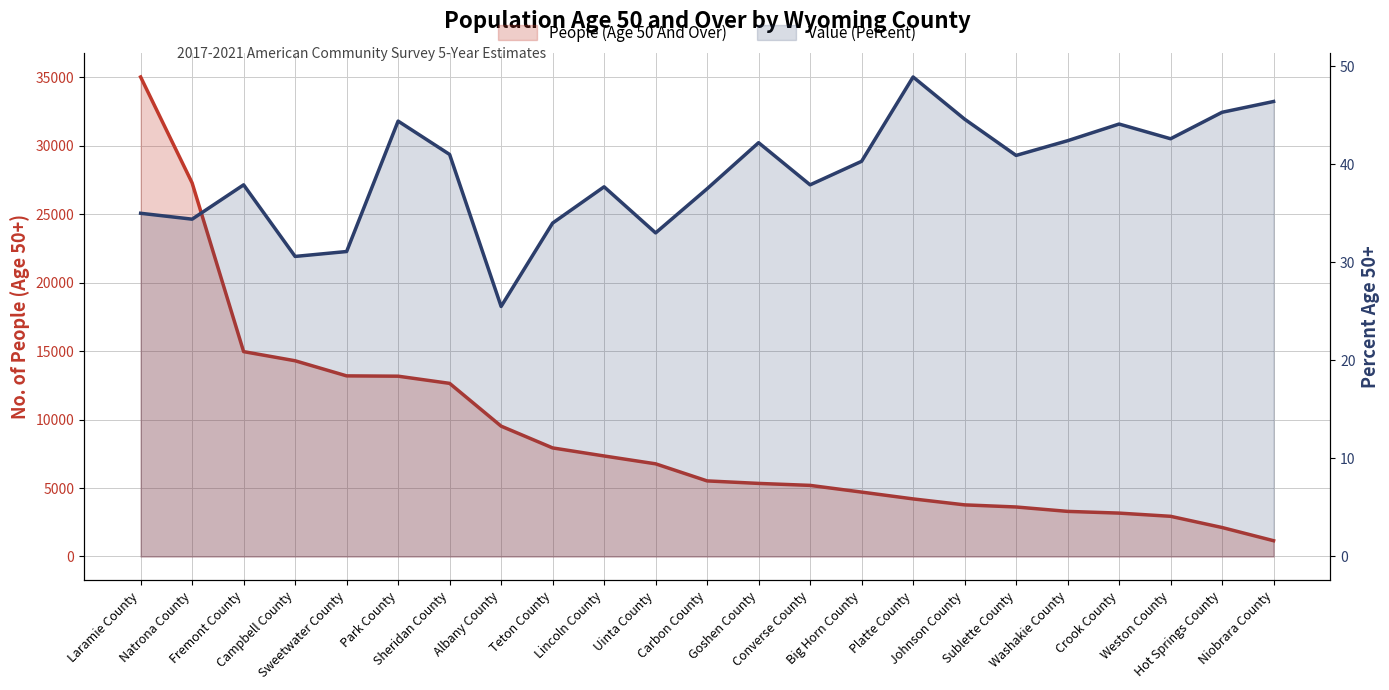

True or false: Value (Percent) and People (Age 50 And Over) intersect in this chart.

False